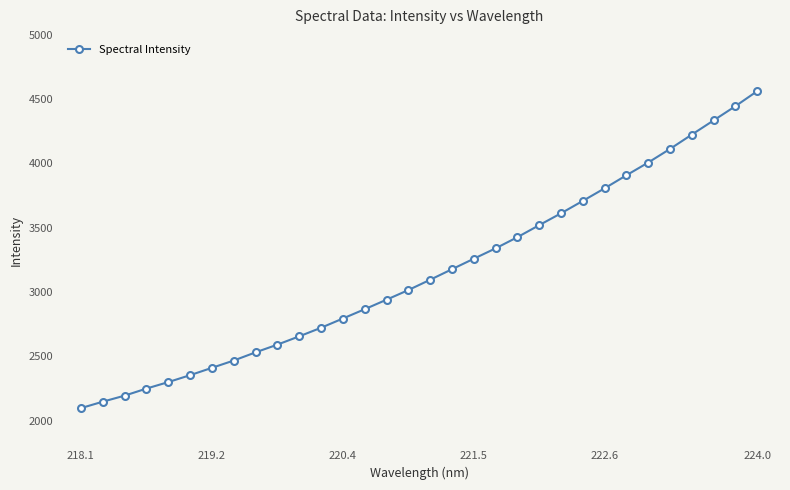

How many lines are shown in the chart?

1